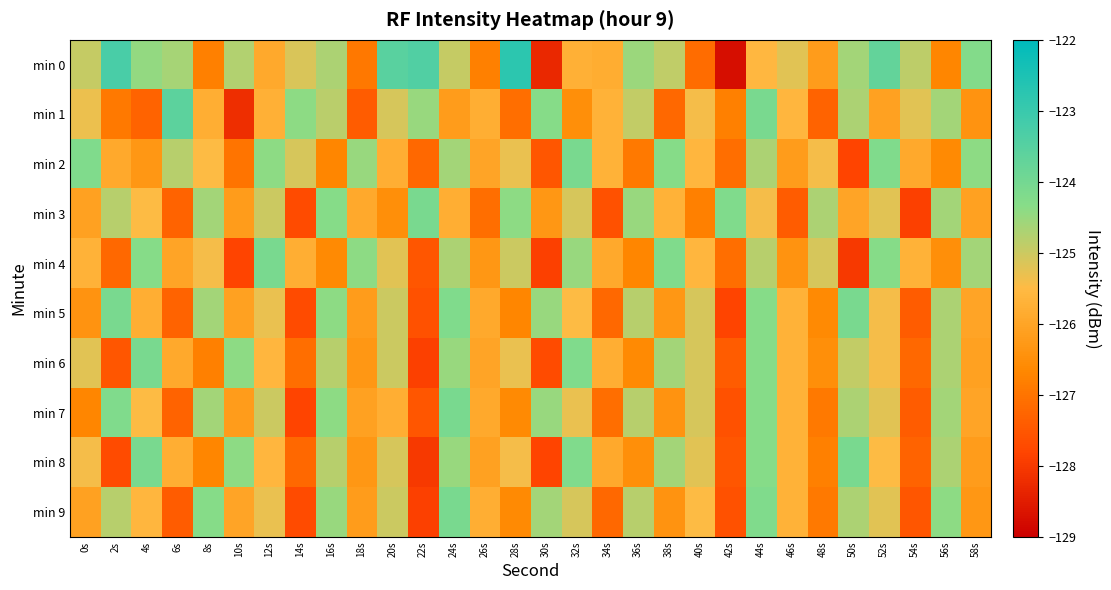

At 54s, list the series in order from smallest to largest.

min 3, min 9, min 5, min 7, min 8, min 6, min 2, min 4, min 1, min 0